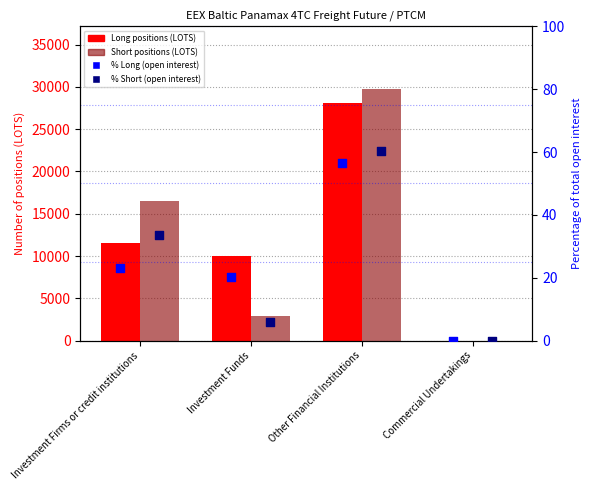

Is the value of % Long (total open interest) at Other Financial Institutions greater than the value of Long positions (LOTS) at Investment Firms or credit institutions?

No